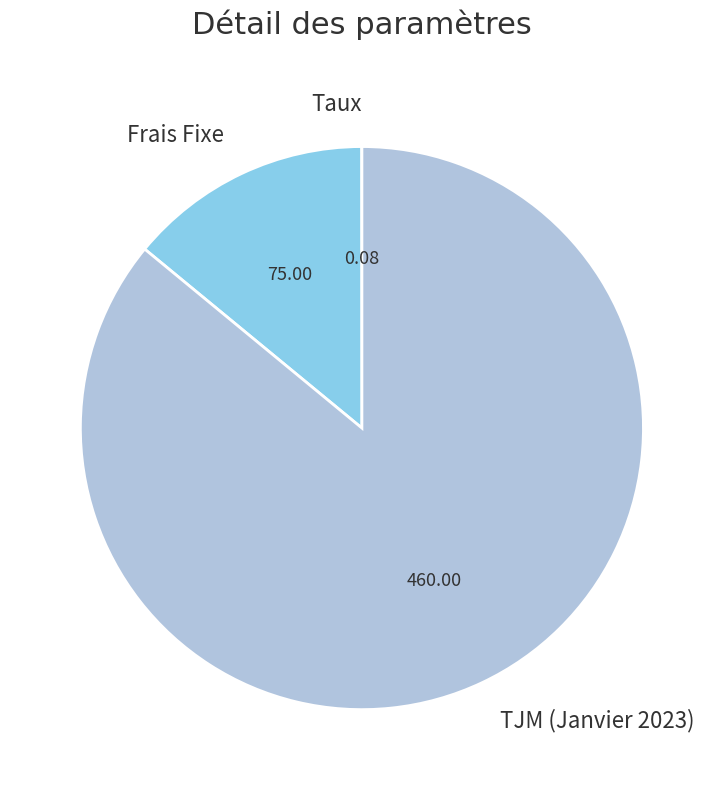

Does Frais Fixe represent more than half of the total?

No